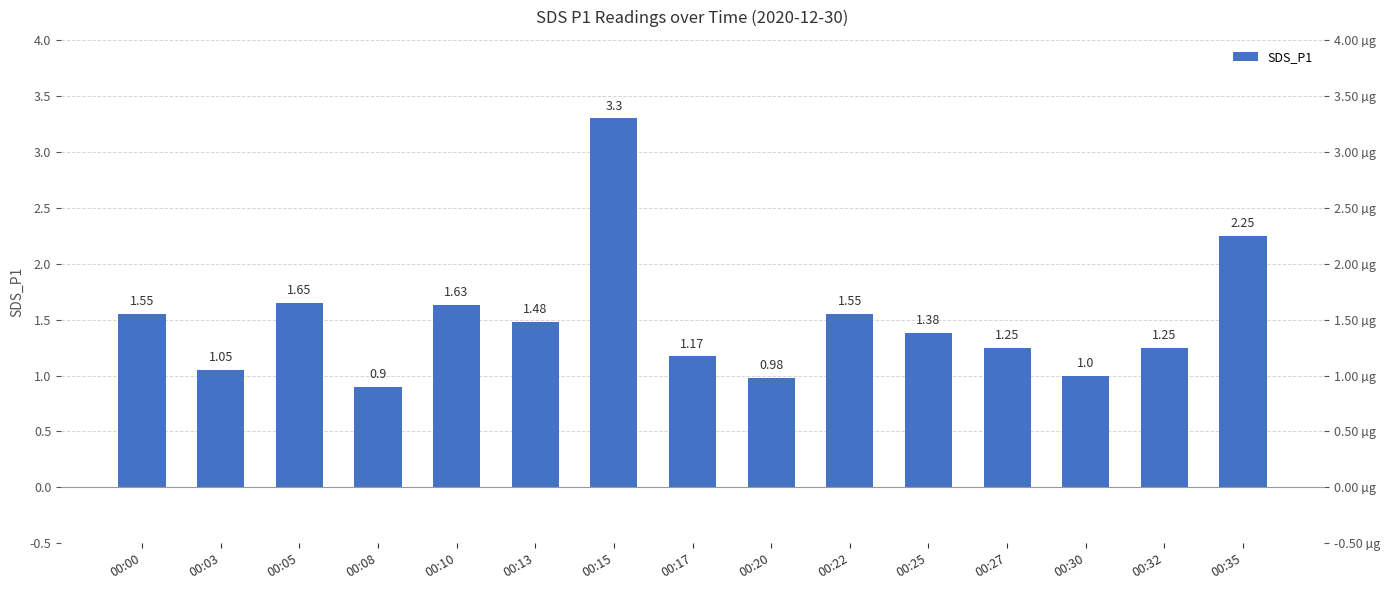

At which label does the data first exceed 1?

00:00